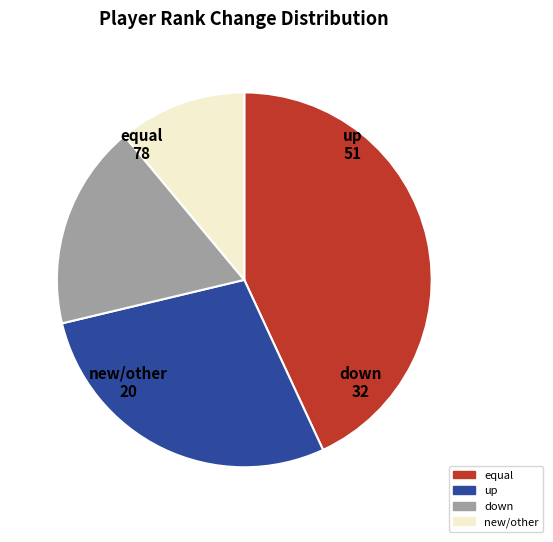

Is it true that new/other is 11% of the pie?

True